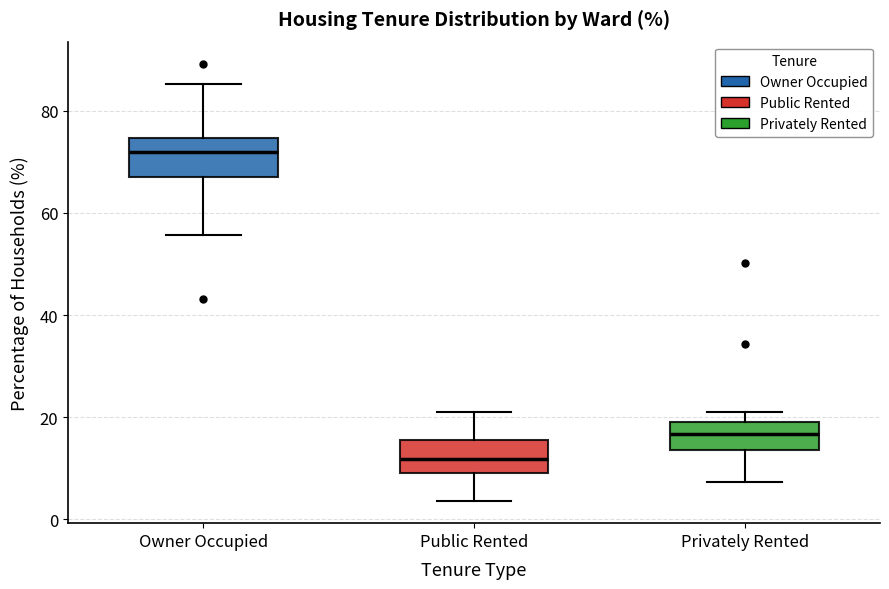

Where does the median line of the box for Privately Rented sit on the y-axis? The values are not printed on the chart, so give them approximately, as read against the axis.

16